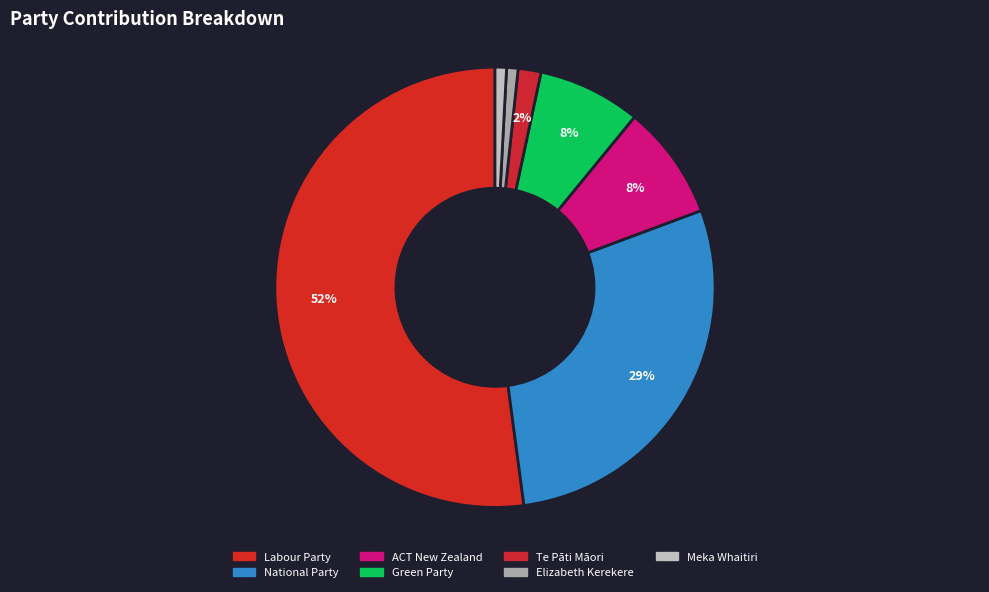

To the nearest percent, what is the average slice percentage?

14%